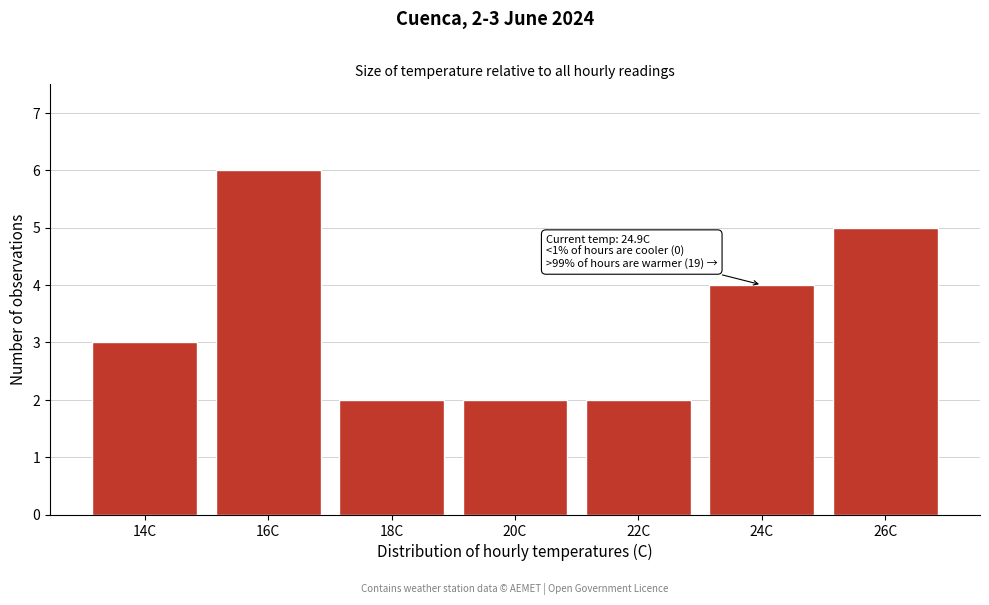

Which range on the x-axis has the tallest bar?

15 to 17